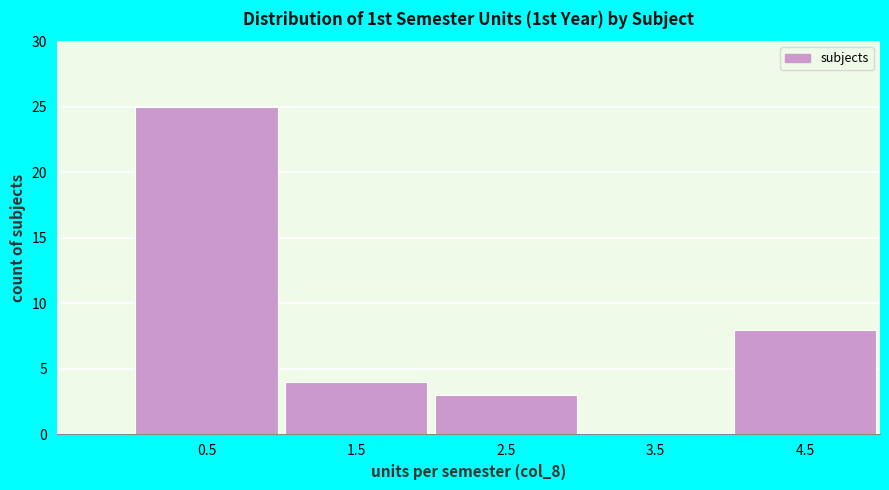

Reading left to right, transcribe this chart: for each bar, give the range it covers on the x-axis and its height. The values are not printed on the chart, so give them approximately, as read against the axis.

0 to 1: 25
1 to 2: 4
2 to 3: 3
3 to 4: 0
4 to 5: 8